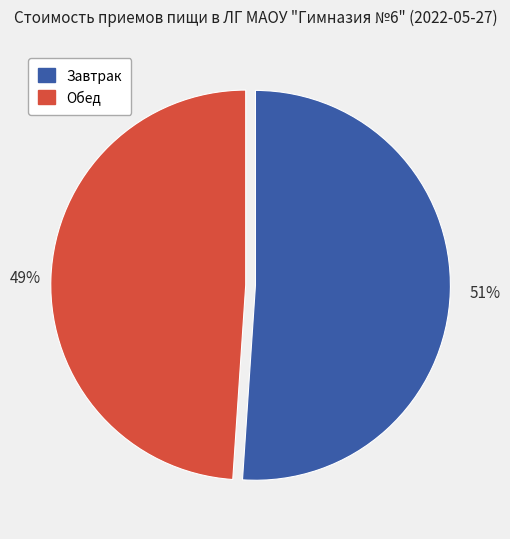

To the nearest percent, what percentage of the pie is Обед?

49%